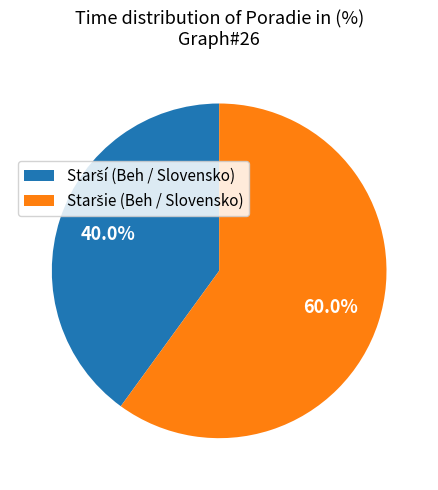

Does any single category account for the majority?

Yes